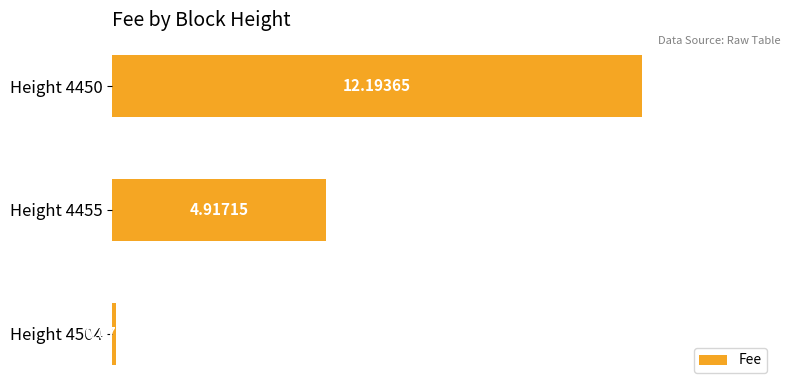

What is the average value?

5.7